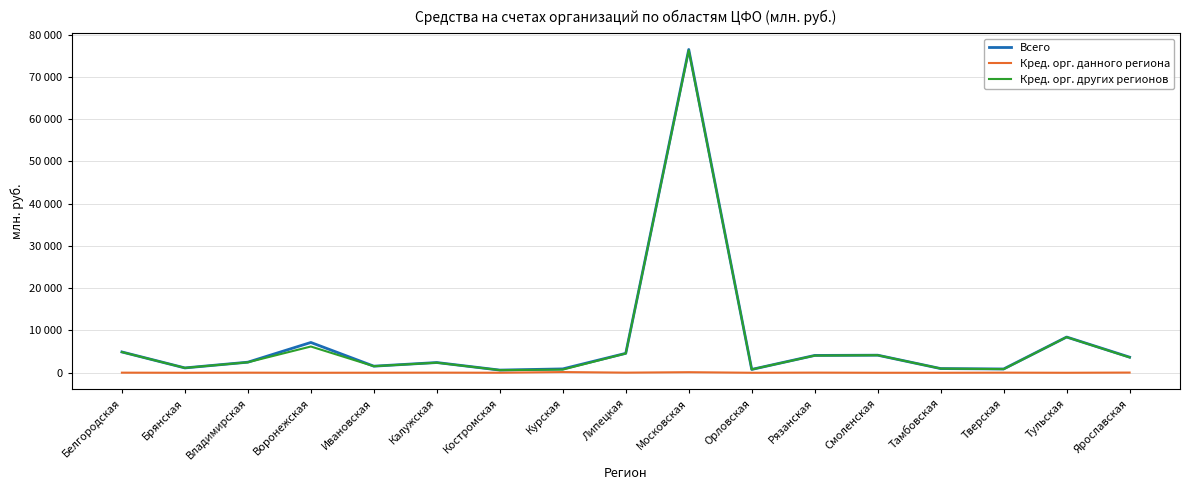

What are all the series names shown in the legend?

Всего, Кред. орг. данного региона, Кред. орг. других регионов